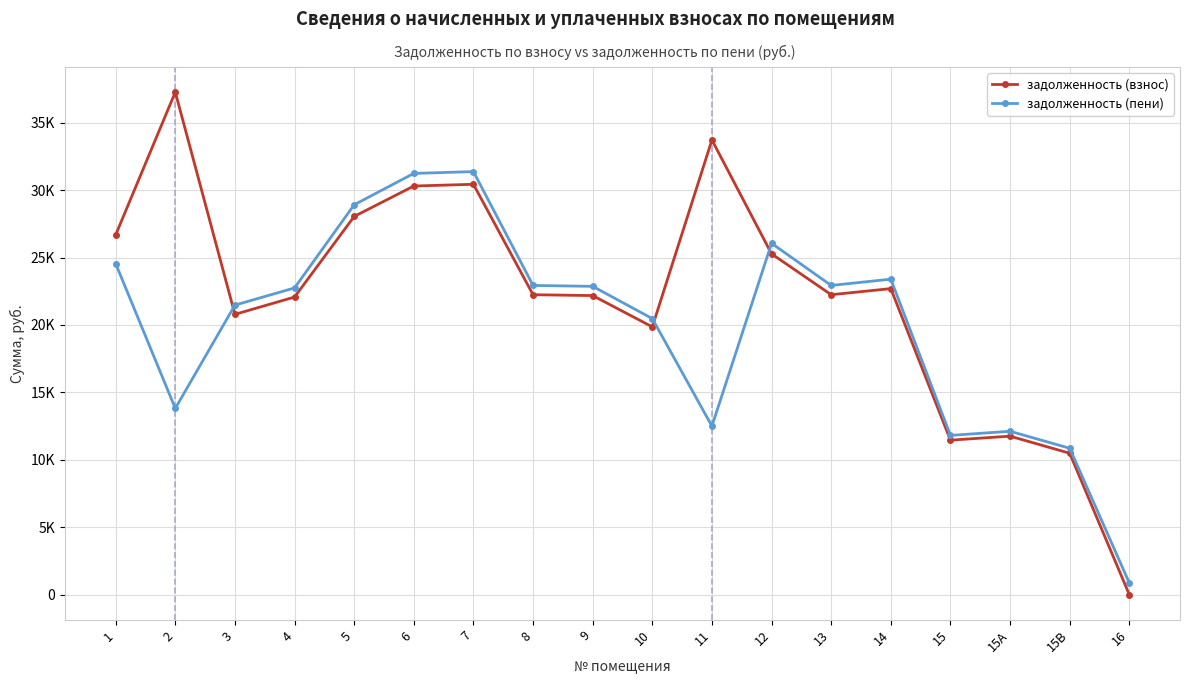

What is the difference between the задолженность (взнос) values at 14 and 3?

1907.8